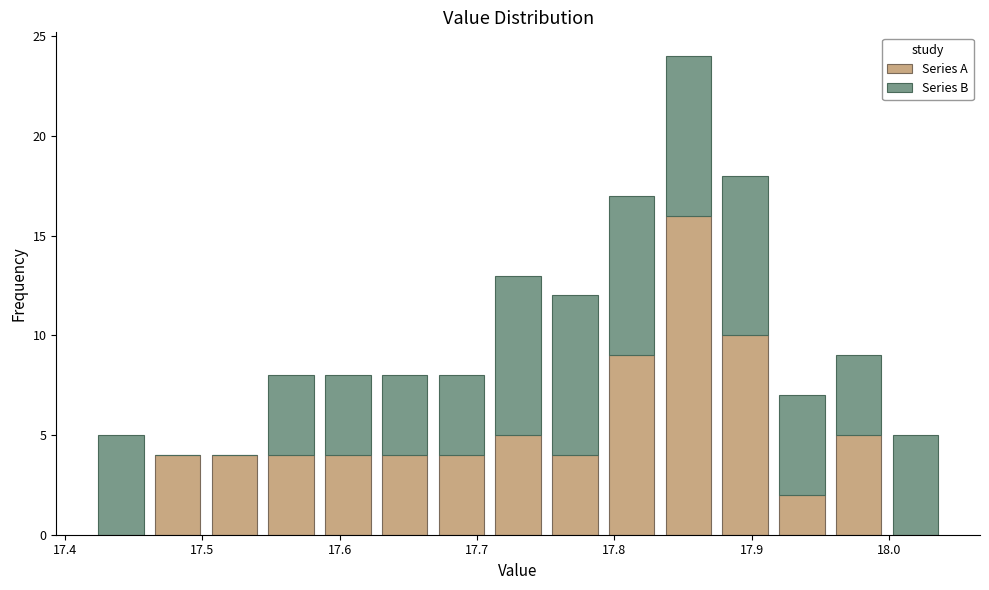

Reading left to right, transcribe this chart: for each stacked bar, give the range it covers on the x-axis and its total height. Neither the bar edges nor the heights are printed on the chart, so give them approximately, as read against the axes.

17.42 to 17.46: 5
17.46 to 17.50: 4
17.50 to 17.54: 4
17.54 to 17.59: 8
17.59 to 17.63: 8
17.63 to 17.67: 8
17.67 to 17.71: 8
17.71 to 17.75: 13
17.75 to 17.79: 12
17.79 to 17.83: 17
17.83 to 17.87: 24
17.87 to 17.92: 18
17.92 to 17.96: 7
17.96 to 18.00: 9
18.00 to 18.04: 5